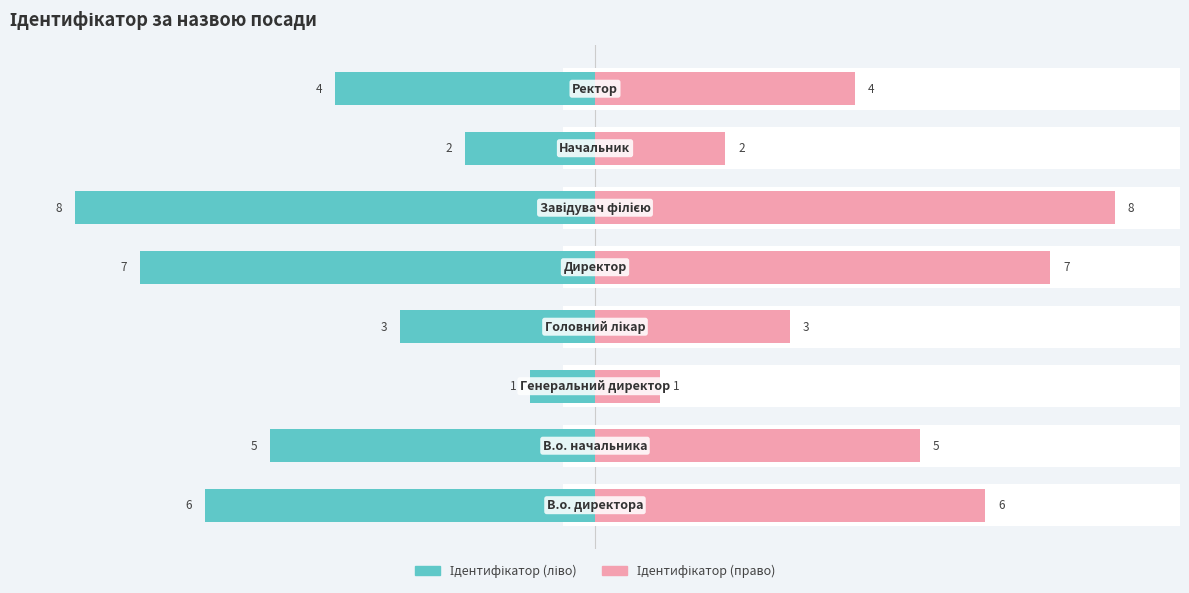

Reading right to left, transcribe all the data shown in this chart.

Ідентифікатор (ліво): 7=-4	6=-2	5=-8	4=-7	3=-3	2=-1	1=-5	0=-6
Ідентифікатор (право): 7=4	6=2	5=8	4=7	3=3	2=1	1=5	0=6